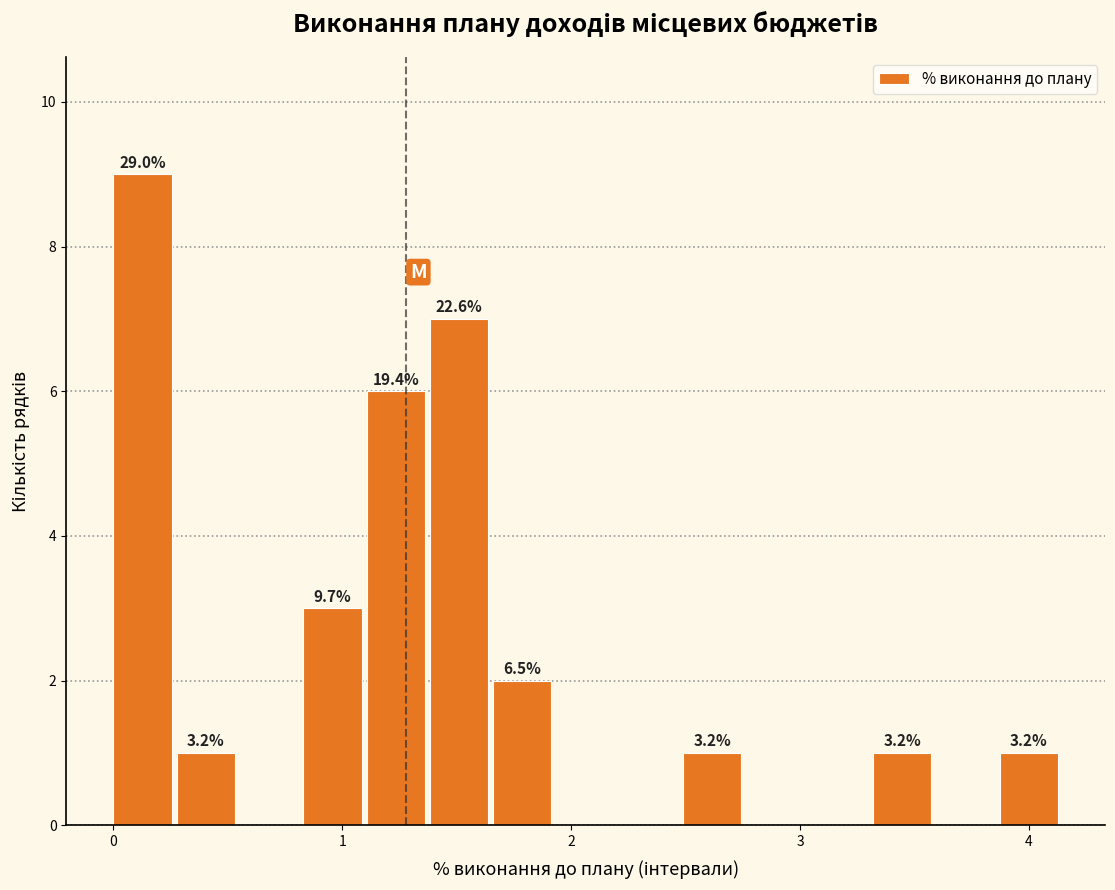

Read against the x-axis, roughly where is the centre of the tallest bar?

0.1